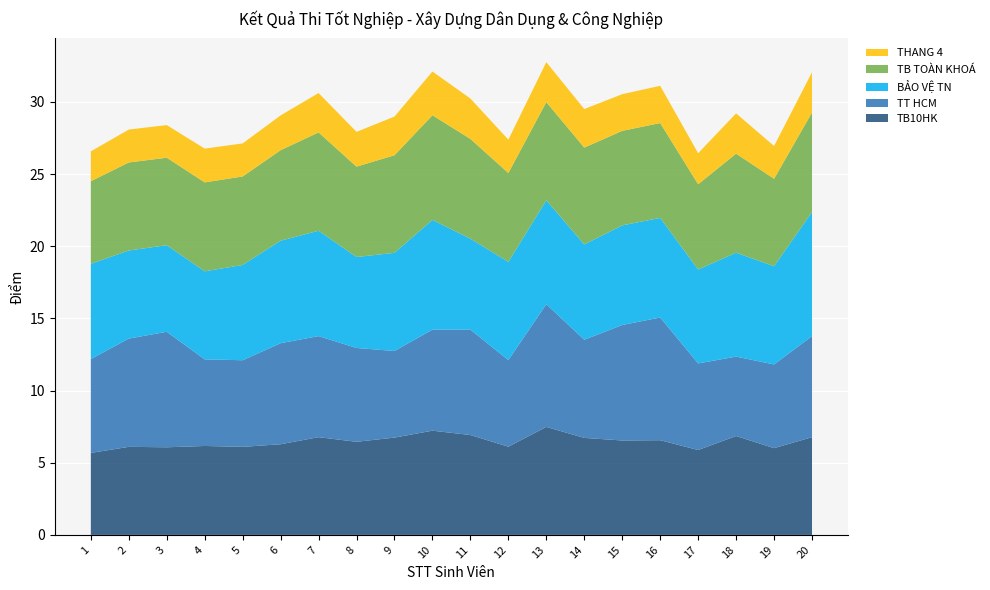

Reading left to right, extract all data points from this chart.

TB10HK: 5.7	6.1	6.1	6.2	6.1	6.3	6.8	6.5	6.7	7.2	6.9	6.1	7.5	6.7	6.5	6.6	5.9	6.8	6.0	6.8
TT HCM: 6.5	7.5	8.0	6.0	6.0	7.0	7.0	6.5	6.0	7.0	7.3	6.0	8.5	6.8	8.0	8.5	6.0	5.5	5.8	7.0
BẢO VỆ TN: 6.6	6.1	6.0	6.1	6.6	7.1	7.3	6.3	6.8	7.6	6.3	6.8	7.2	6.6	6.9	6.9	6.5	7.2	6.8	8.6
TB TOÀN KHOÁ: 5.7	6.1	6.1	6.2	6.1	6.3	6.8	6.3	6.8	7.2	6.9	6.2	6.8	6.7	6.5	6.6	5.9	6.9	6.1	6.9
THANG 4: 2.1	2.3	2.3	2.3	2.3	2.4	2.7	2.4	2.7	3.0	2.8	2.3	2.8	2.7	2.5	2.6	2.1	2.8	2.3	2.8